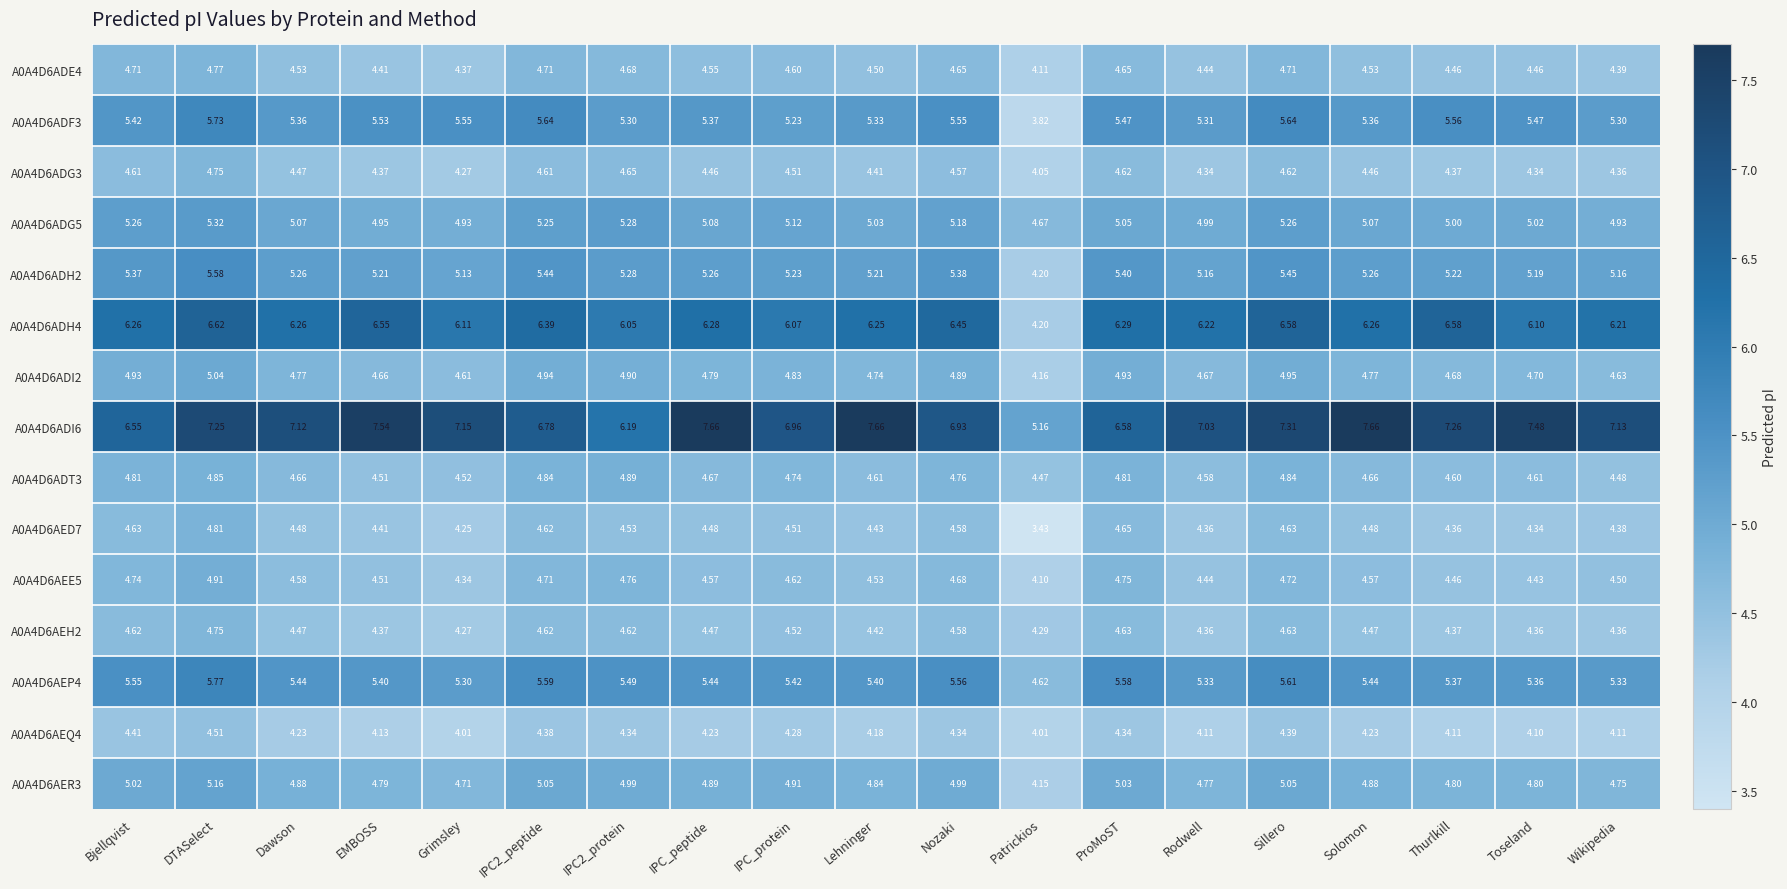

Where is A0A4D6ADE4 nearest to the value 4?

Patrickios